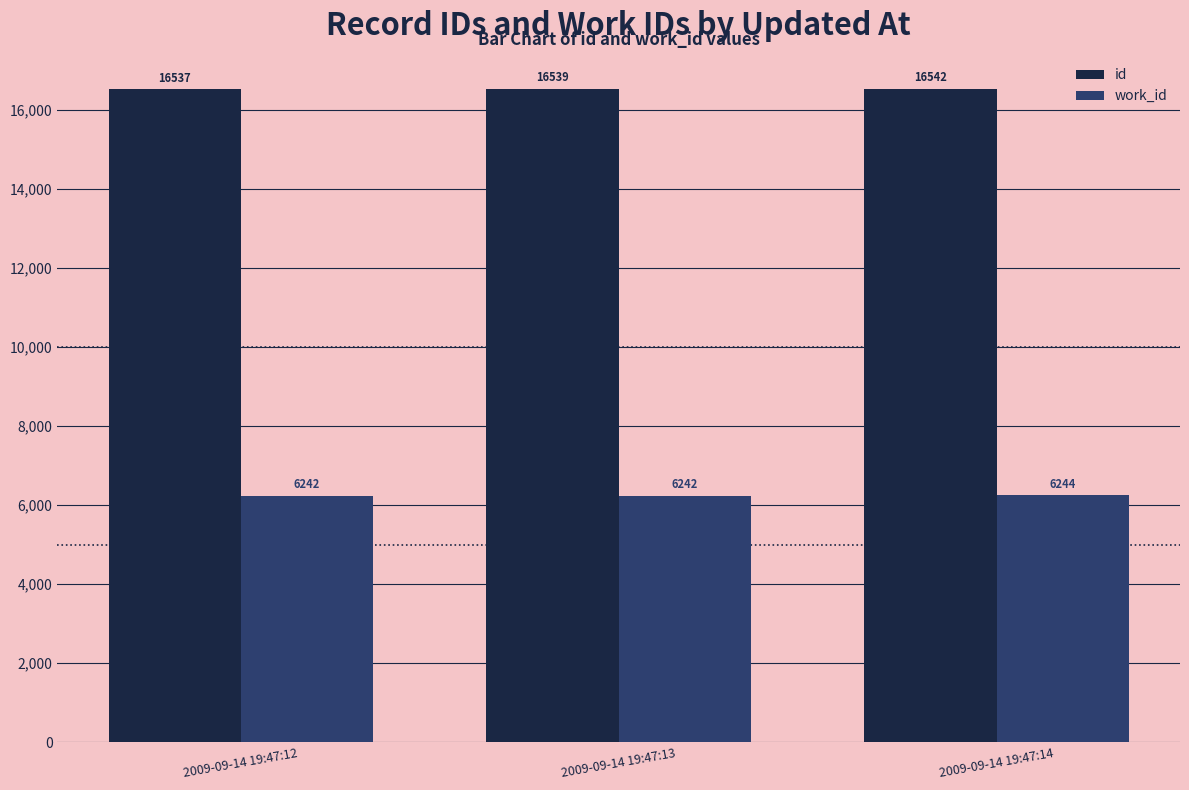

Which series has the largest range (max minus min)?

id